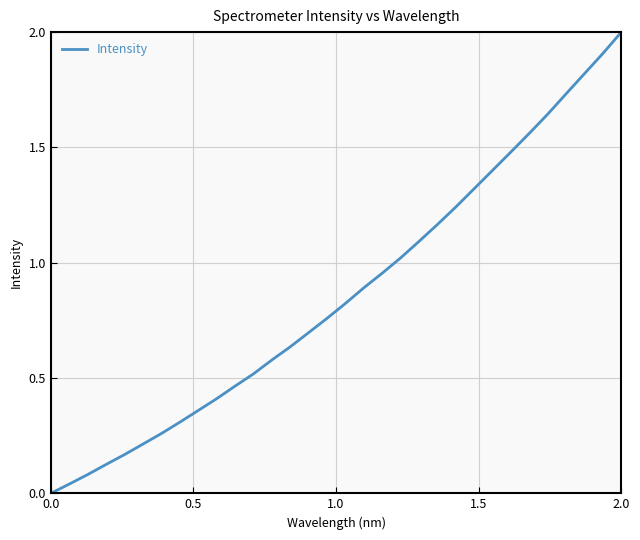

What is the difference between the maximum and minimum values?

2.0